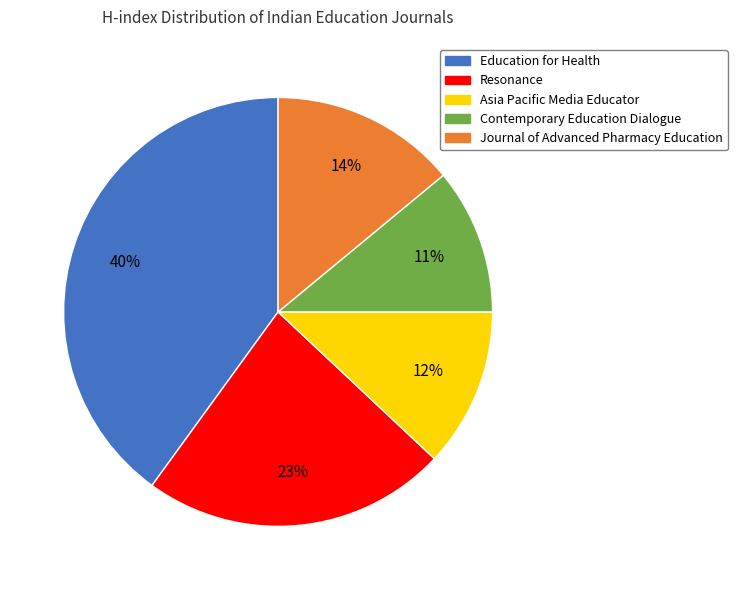

What is the largest slice in the pie chart?

Education for Health